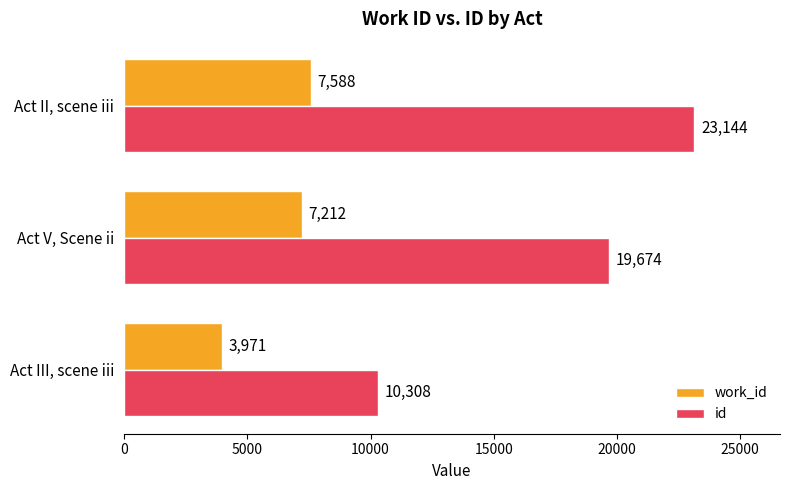

Read the work_id value at Act II, scene iii, to the nearest 50.

7600